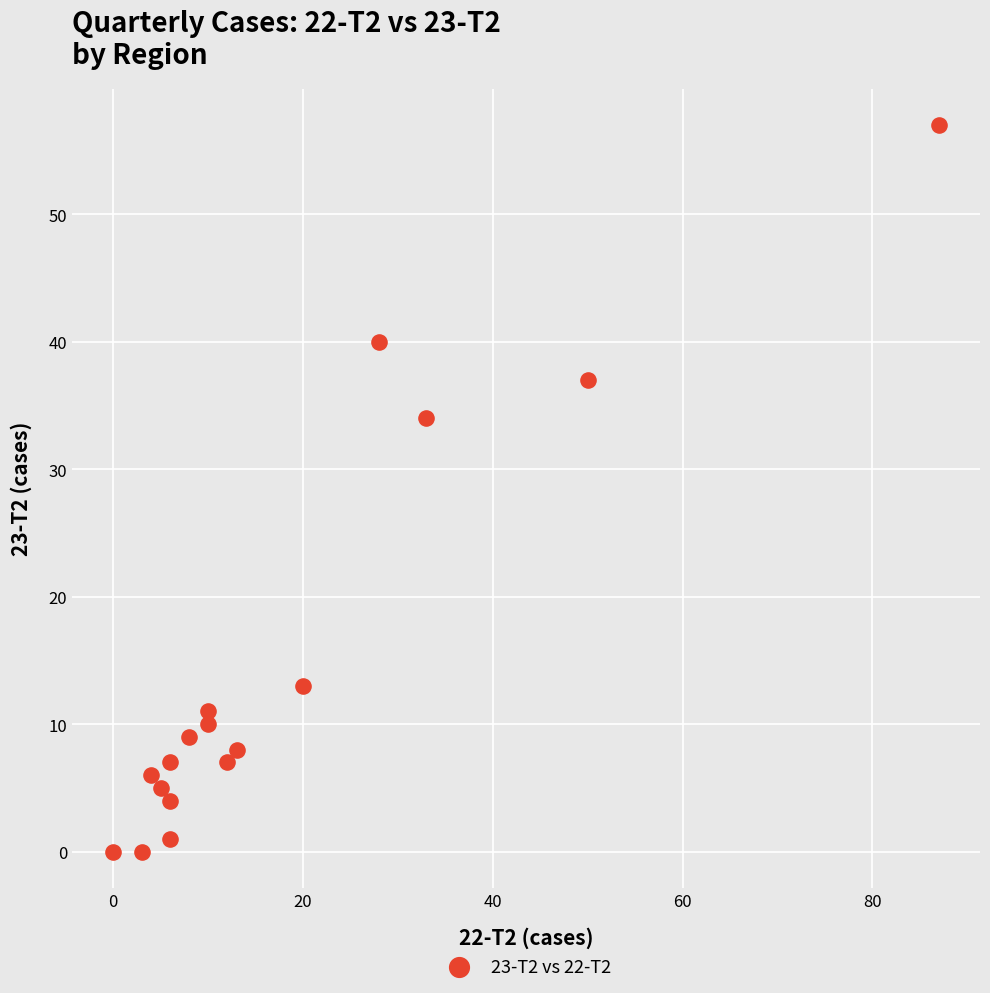

What is the range of X values (max minus min)?

87